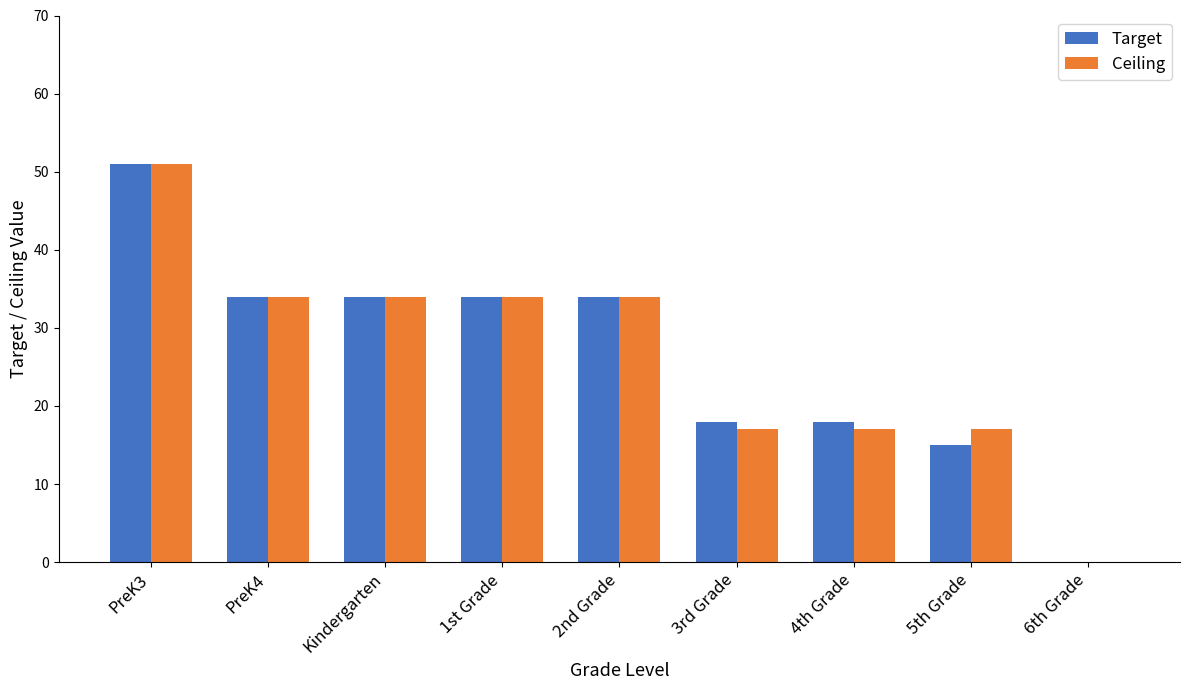

Where does the Target series first go above 34?

PreK3